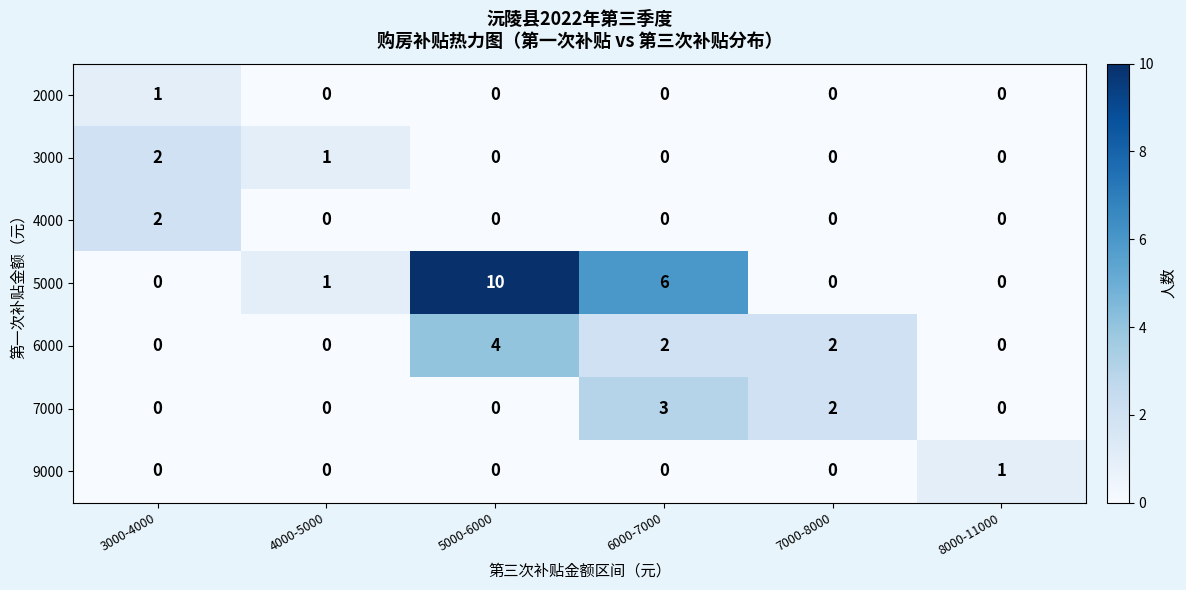

What is the highest value of the 5000 series?

10